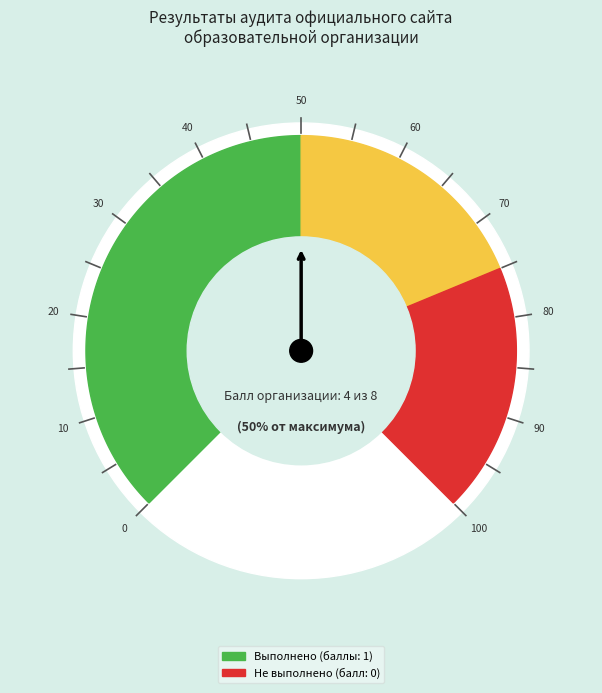

True or false: 5 accounts for 0% of the total.

True